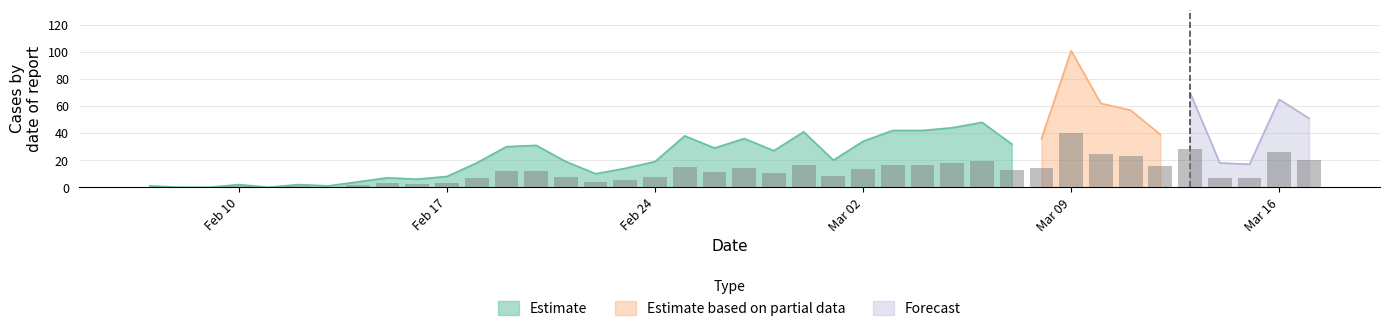

List the labels in order of value, smallest first.

2020/2/8, 2020/2/9, 2020/2/11, 2020/2/7, 2020/2/13, 2020/2/10, 2020/2/12, 2020/2/14, 2020/2/16, 2020/2/15, 2020/2/17, 2020/2/22, 2020/2/23, 2020/3/15, 2020/2/18, 2020/3/14, 2020/2/21, 2020/2/24, 2020/3/1, 2020/2/28, 2020/2/26, 2020/2/19, 2020/2/20, 2020/3/7, 2020/3/2, 2020/2/27, 2020/3/8, 2020/2/25, 2020/3/12, 2020/2/29, 2020/3/3, 2020/3/4, 2020/3/5, 2020/3/6, 2020/3/17, 2020/3/11, 2020/3/10, 2020/3/16, 2020/3/13, 2020/3/9